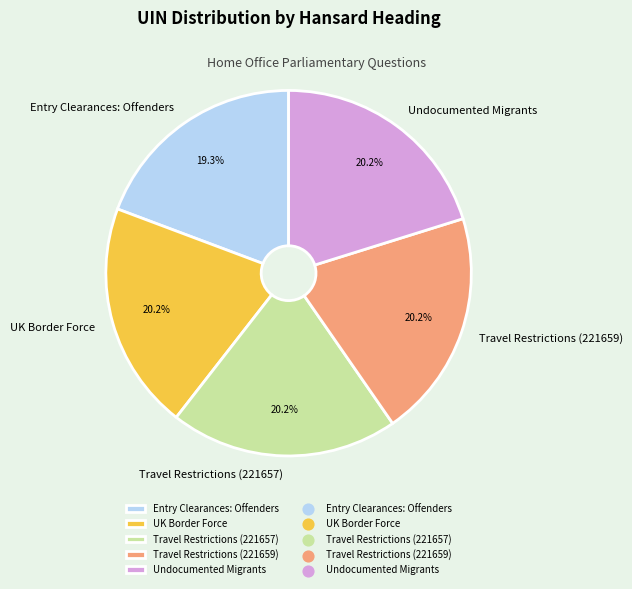

Combined, what portion of the pie is UK Border Force and Travel Restrictions (221657)?

40.4%